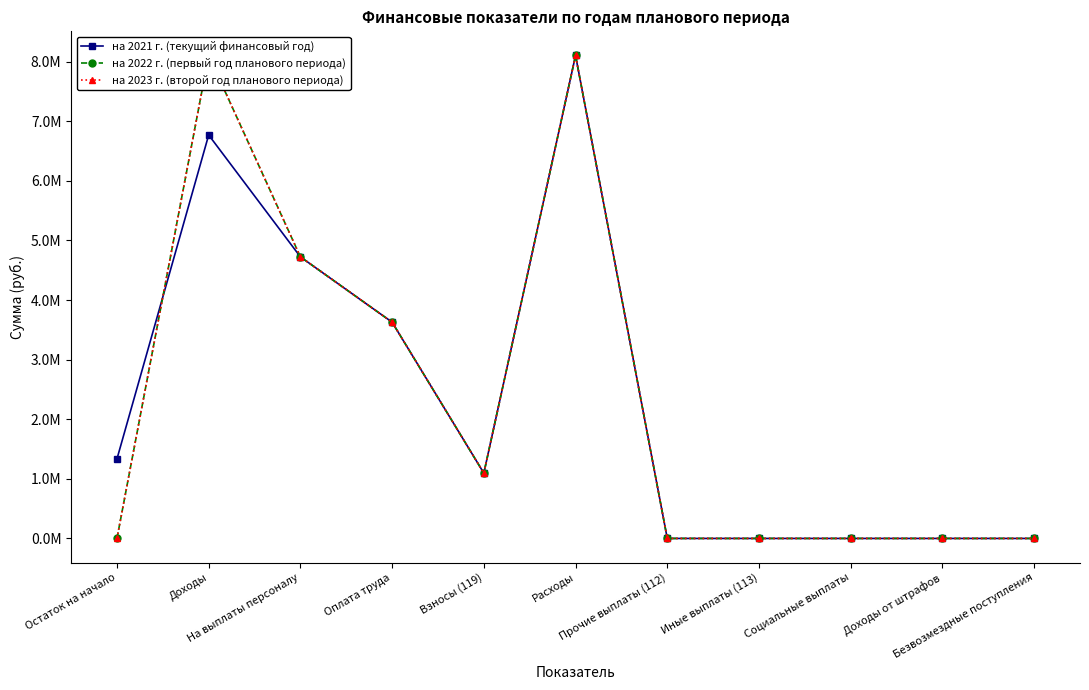

Does the chart have visible grid lines?

No